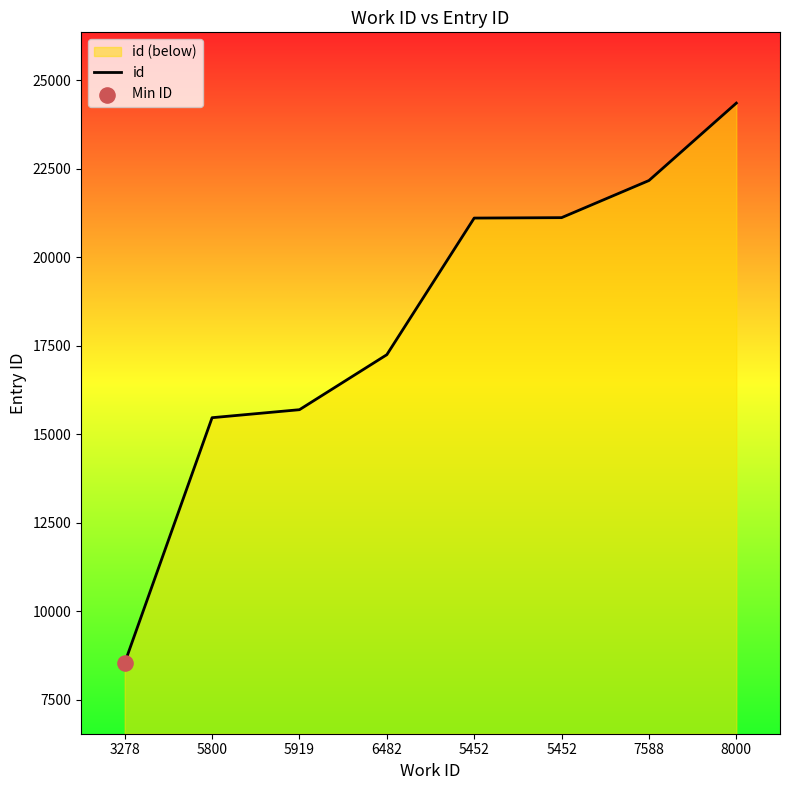

What is the ratio of the value at 5452 to the value at 6482?

1.2